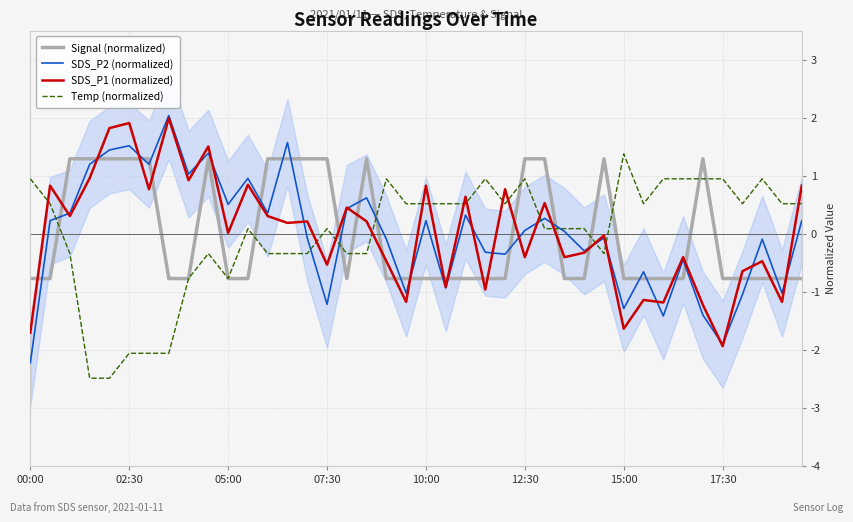

At which category is the sum across all series the highest?

9